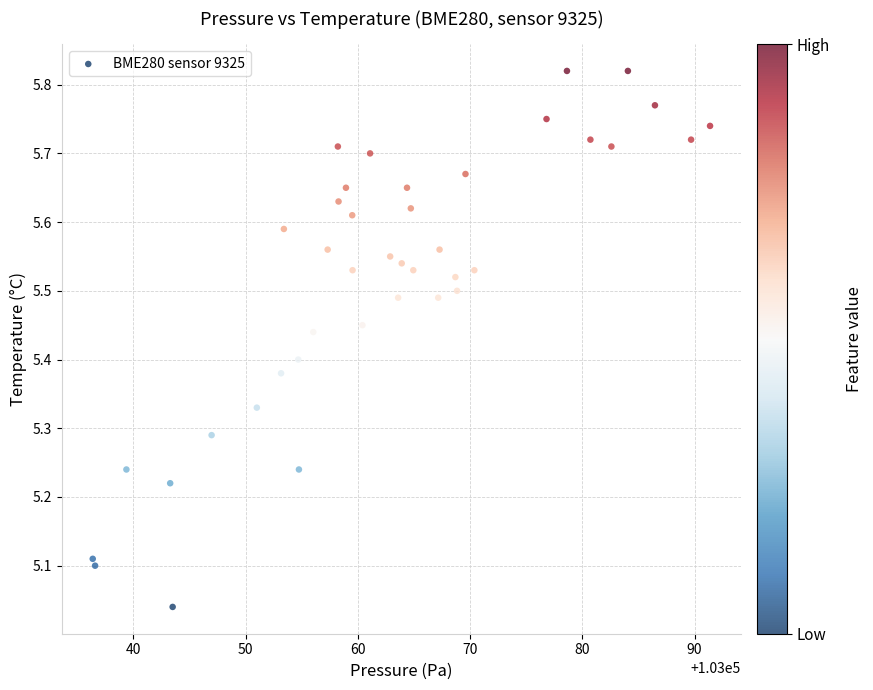

What is the range of X values (max minus min)?

55.0